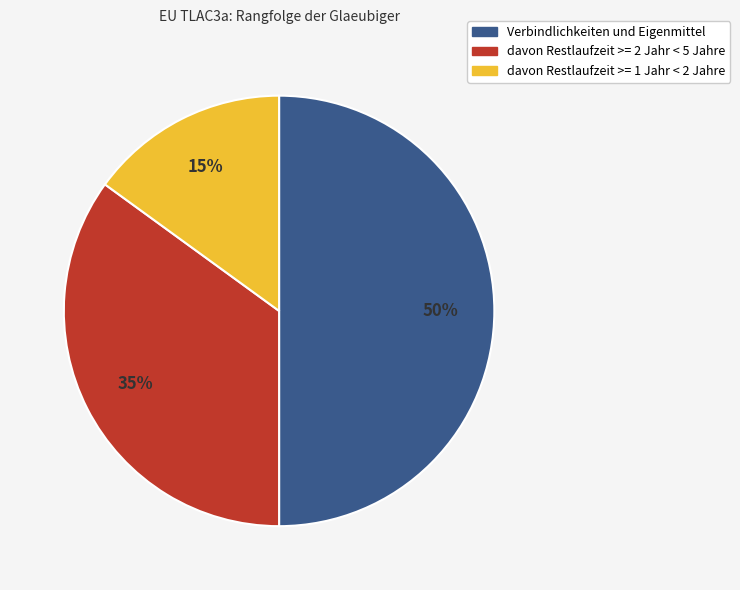

Does davon Restlaufzeit >= 2 Jahr < 5 Jahre account for over 50% of the chart?

No